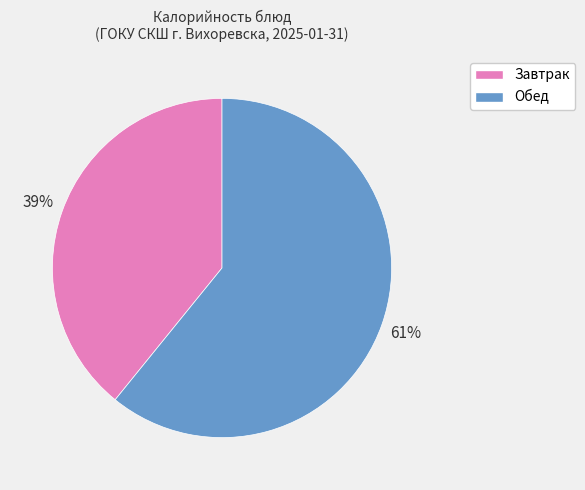

To the nearest percent, what is the difference between the largest and smallest slice percentages?

22%